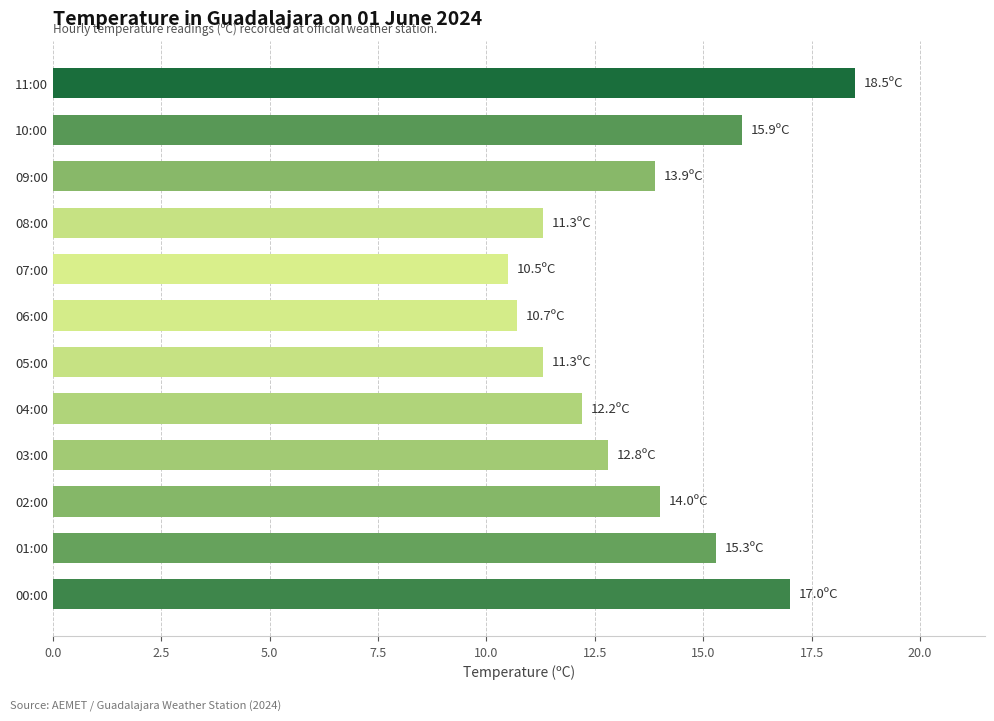

What is the average value?

13.6